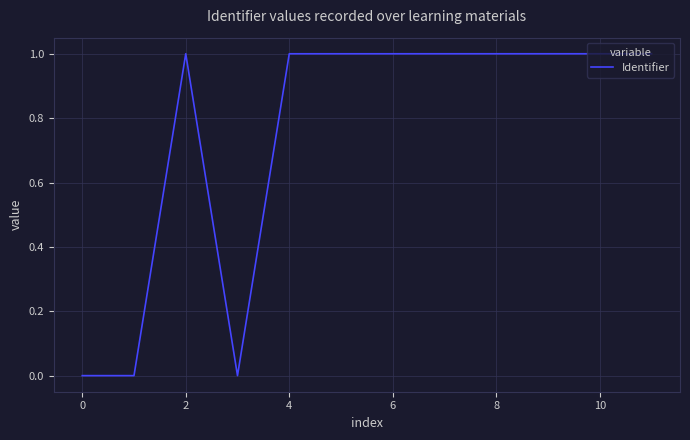

What is the difference between the maximum and second lowest values?

1.0